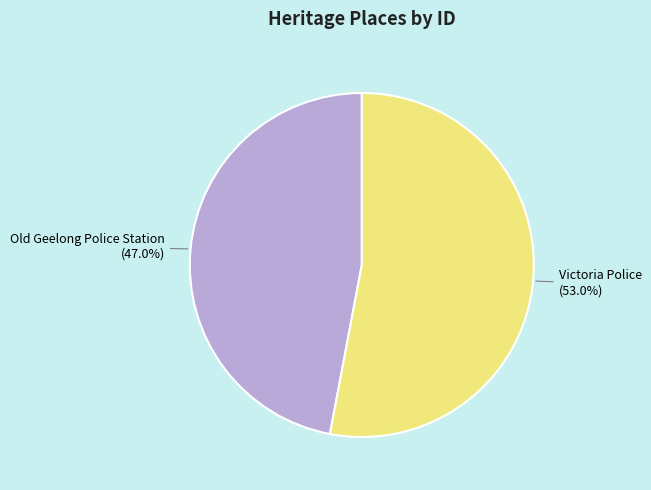

How many slices are in this pie chart?

2